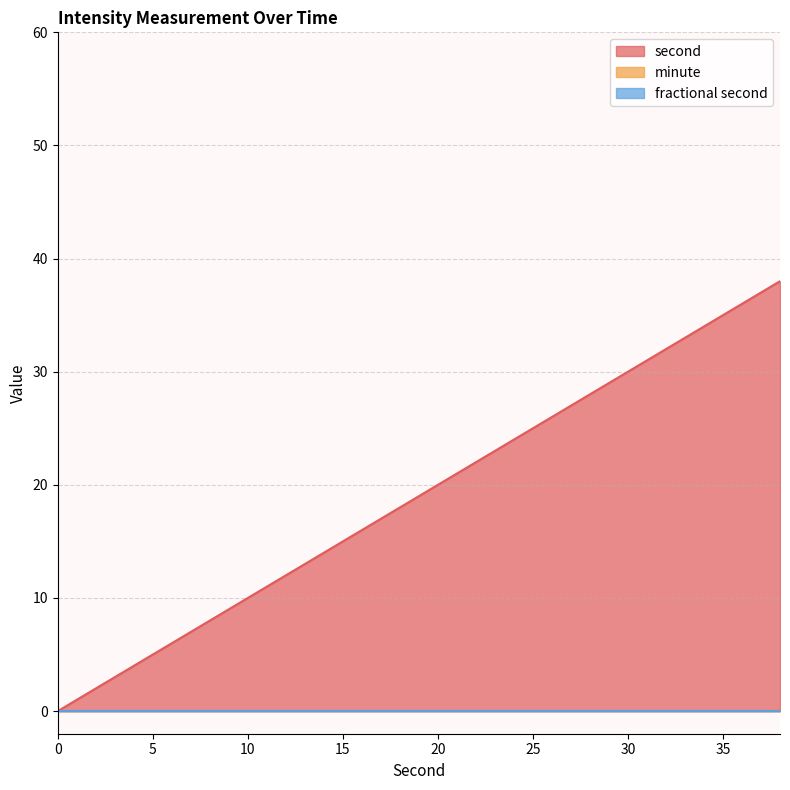

Count the number of data series in this chart.

3